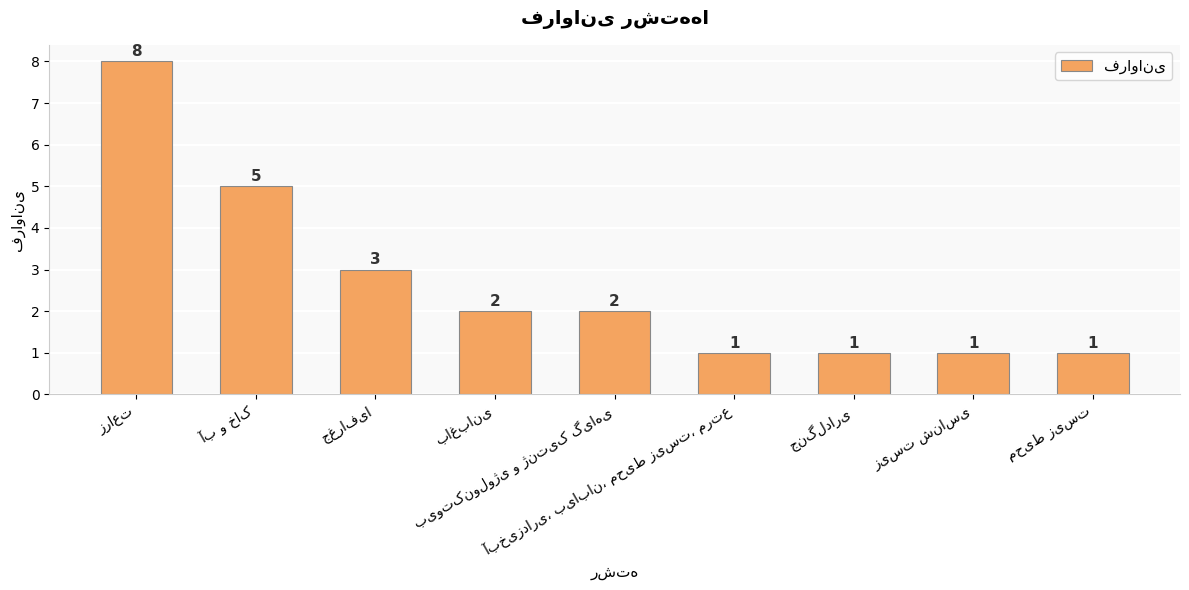

What is the value of the 4th bar from the left?

2